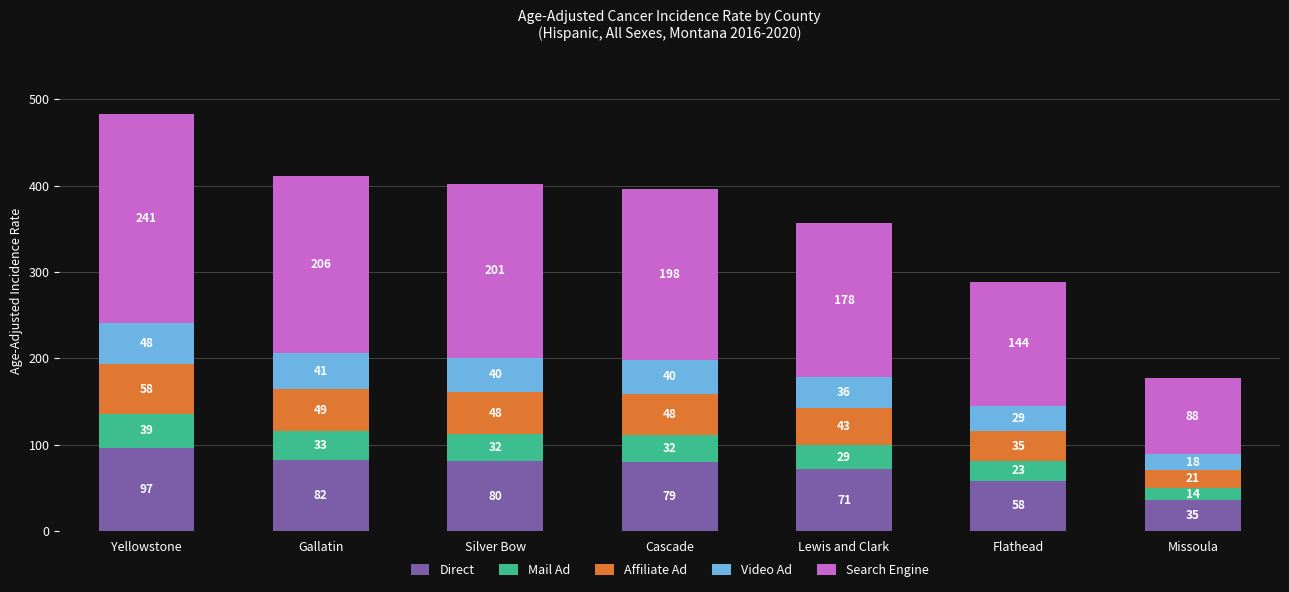

How many values in the Direct series are below 79?

3